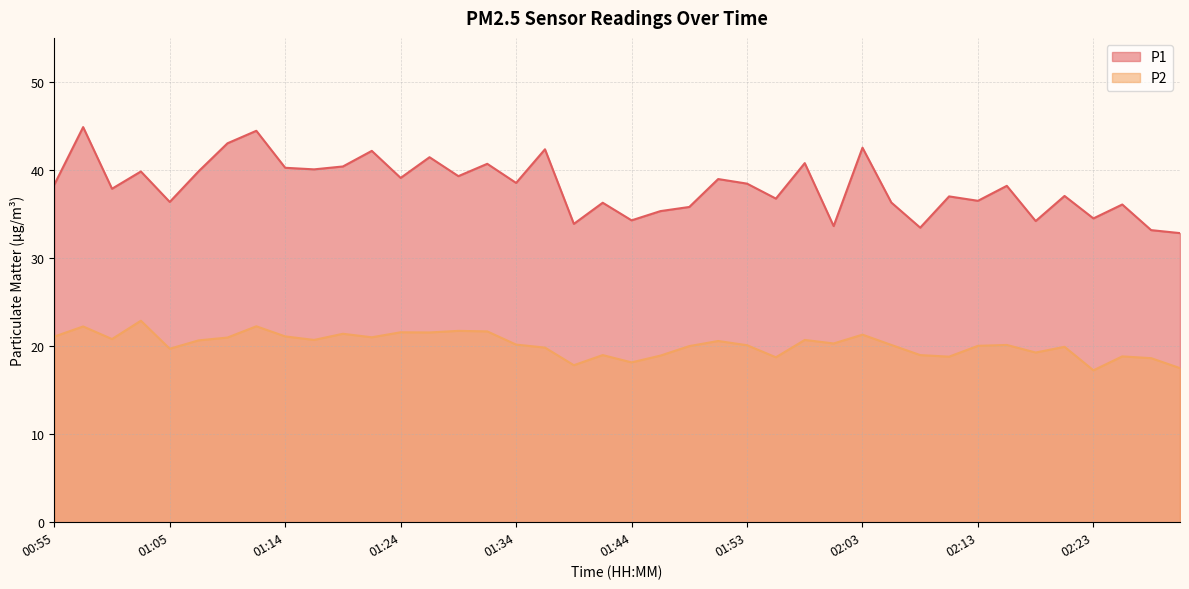

What is the value of the P2 point at the 17th from the left?

20.2